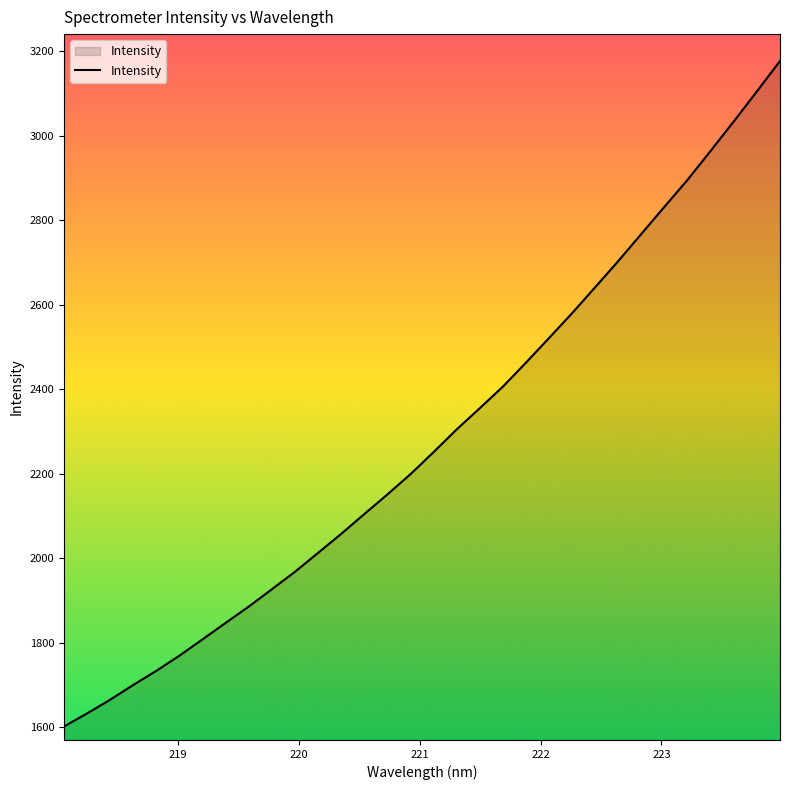

What is the smallest value displayed?

1602.0